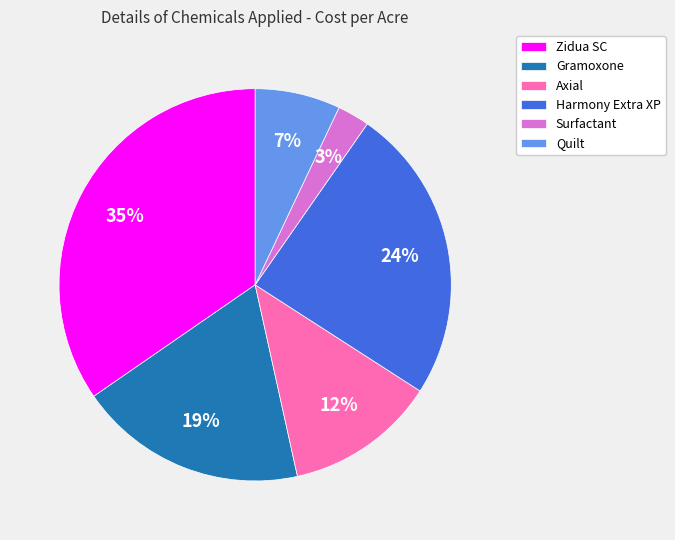

Which has a higher value, Axial or Gramoxone?

Gramoxone